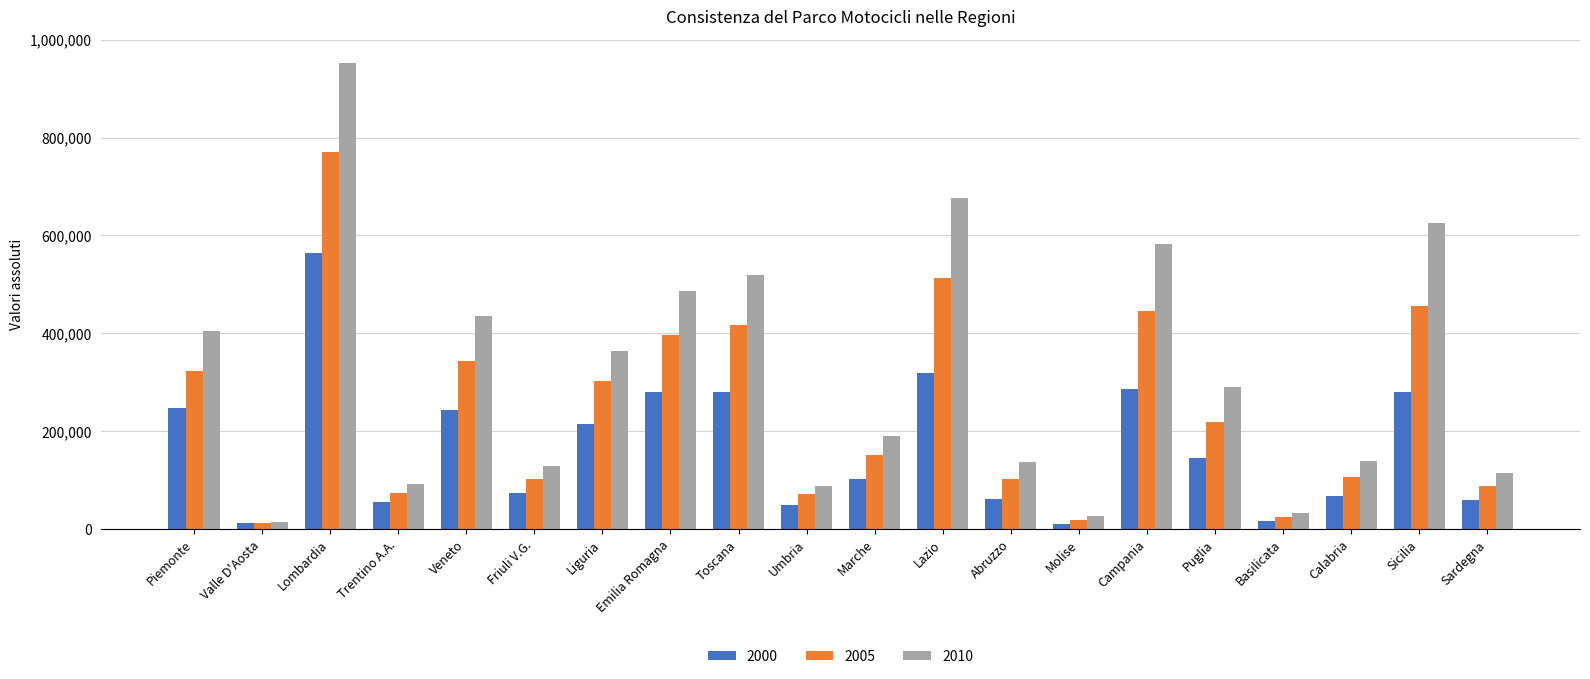

What is the sum of all 2000 values?

3373064